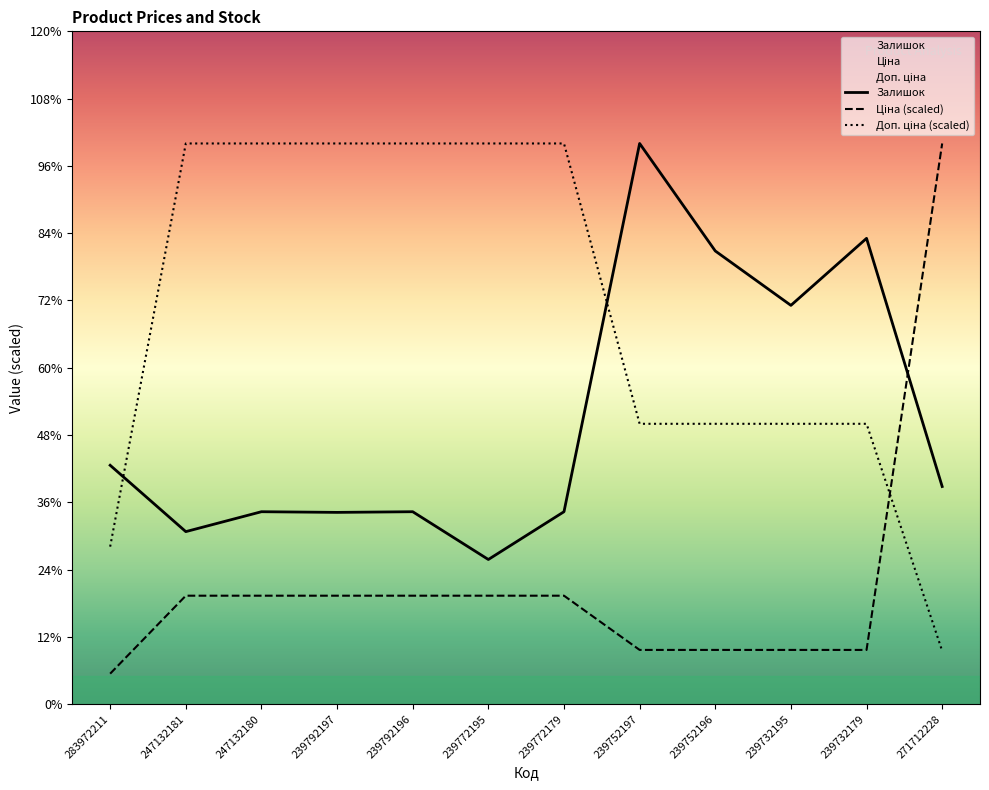

Does the chart have visible grid lines?

No